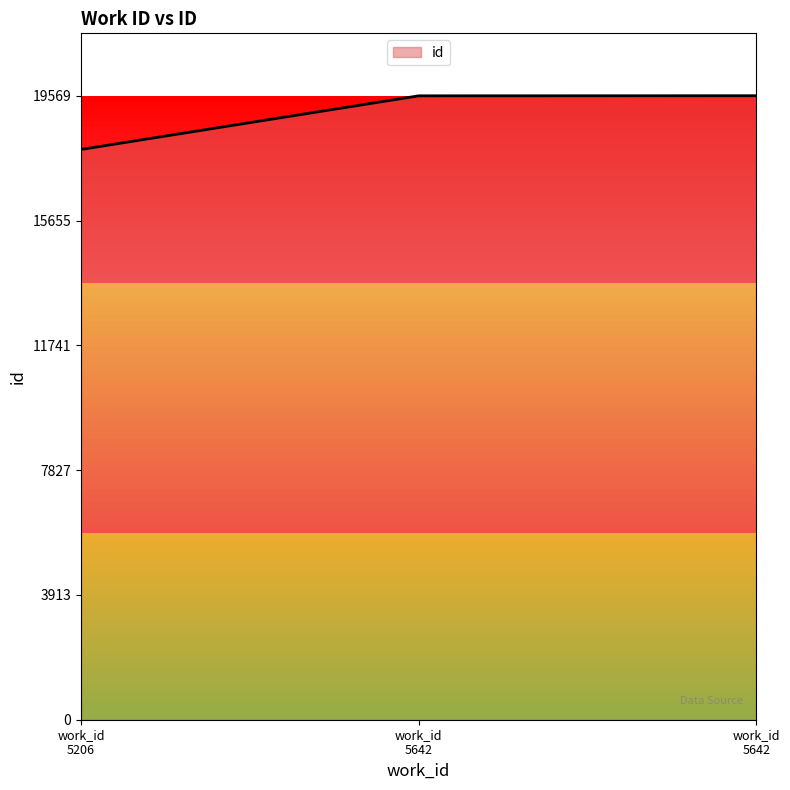

How many distinct data groups are displayed?

1